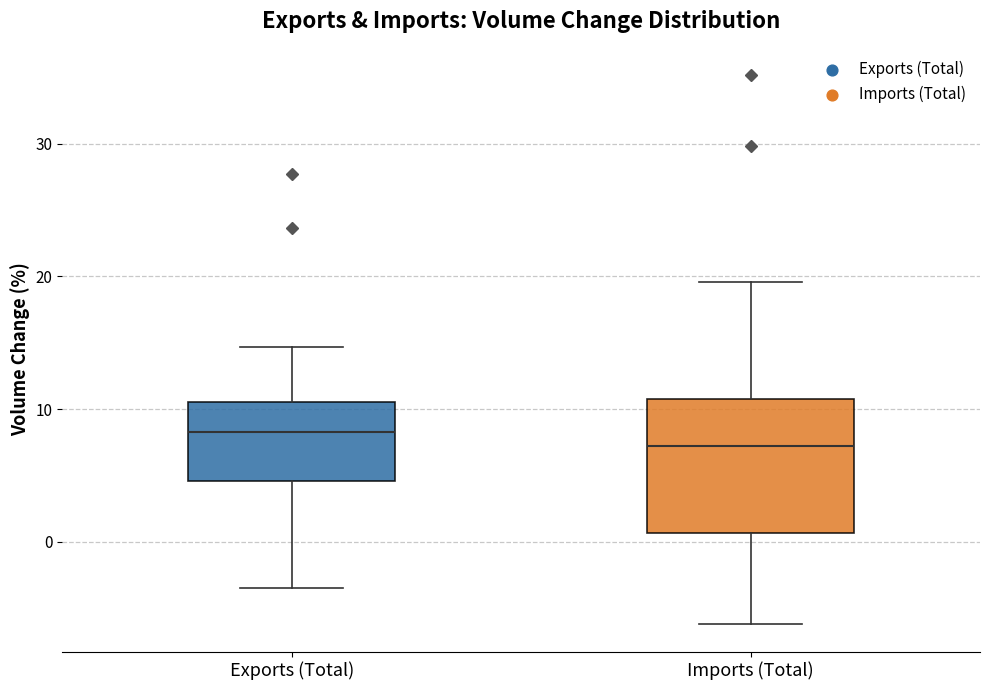

Reading left to right, read every box against the y-axis: the position of its median line, the range the box covers, and the ends of its whiskers. The values are not printed on the chart, so give them approximately, as read against the axis.

Exports (Total): median 8, box 5 to 11, whiskers -3 to 15
Imports (Total): median 7, box 1 to 11, whiskers -6 to 20